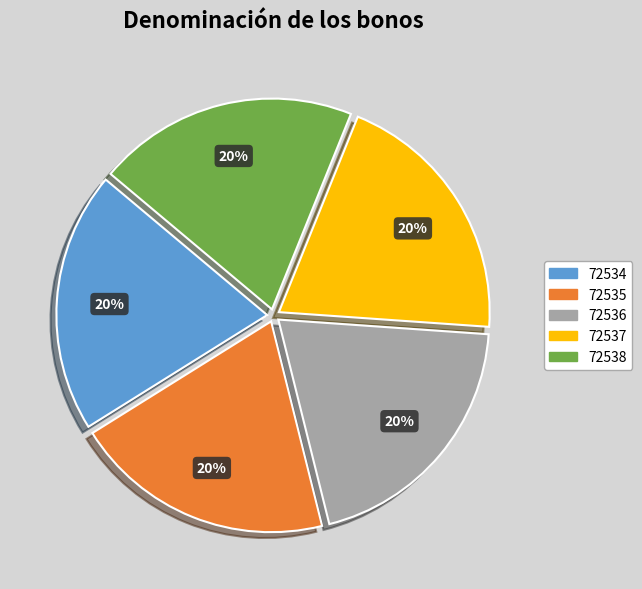

Is it true that 72536 is 32% of the pie?

False